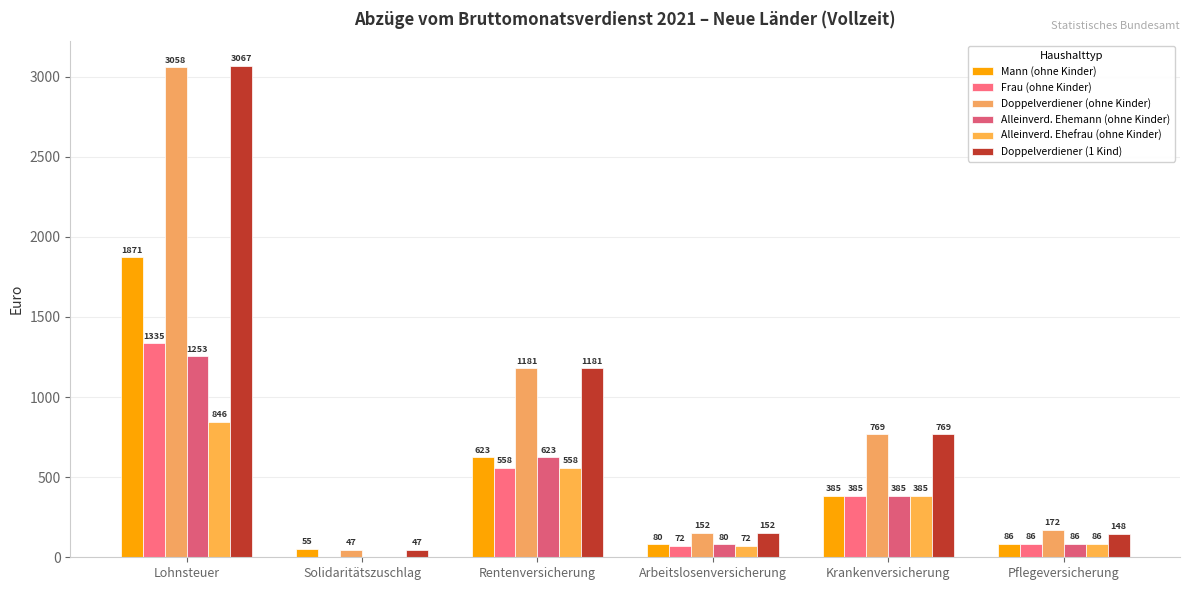

Where does the Doppelverdiener (ohne Kinder) series first go above 769?

Lohnsteuer